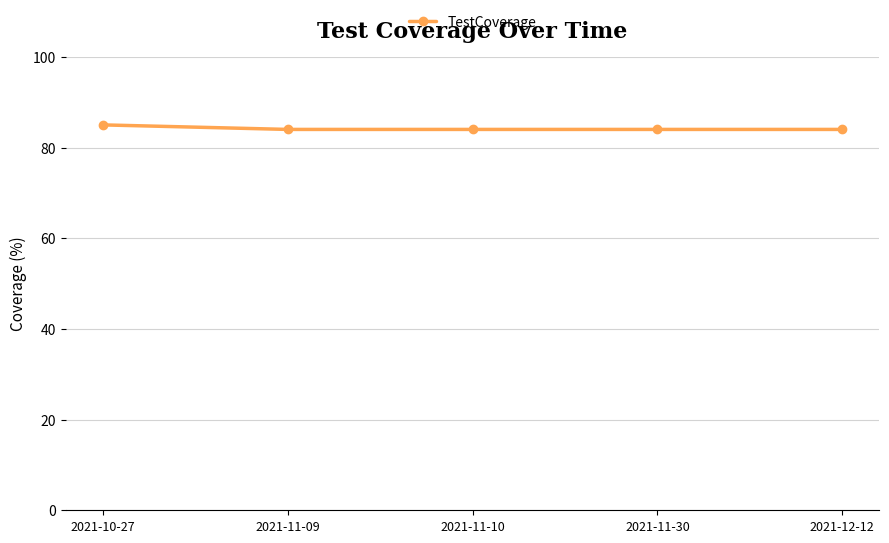

Which category has the highest value across all series?

2021-10-27